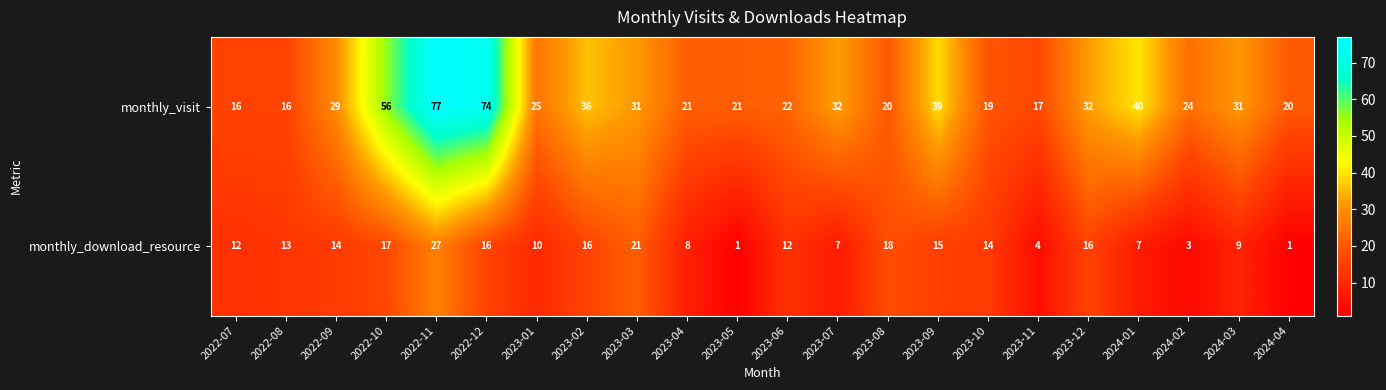

What is the total value across all series at 2022-11?

104